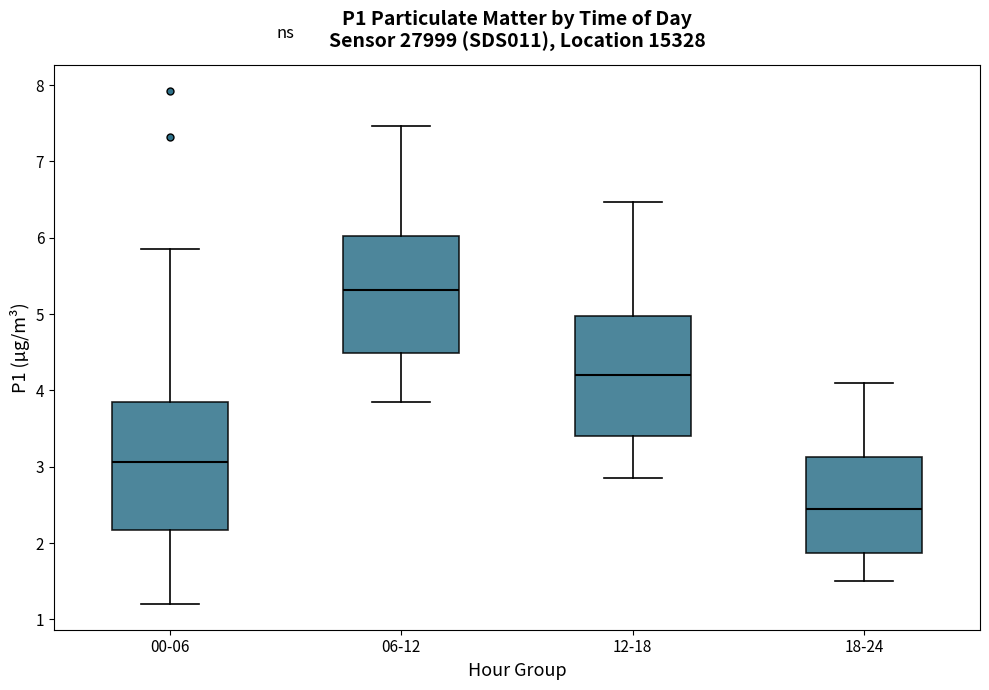

Where does the lower whisker of the box for 18-24 end on the y-axis? The values are not printed on the chart, so give them approximately, as read against the axis.

1.5